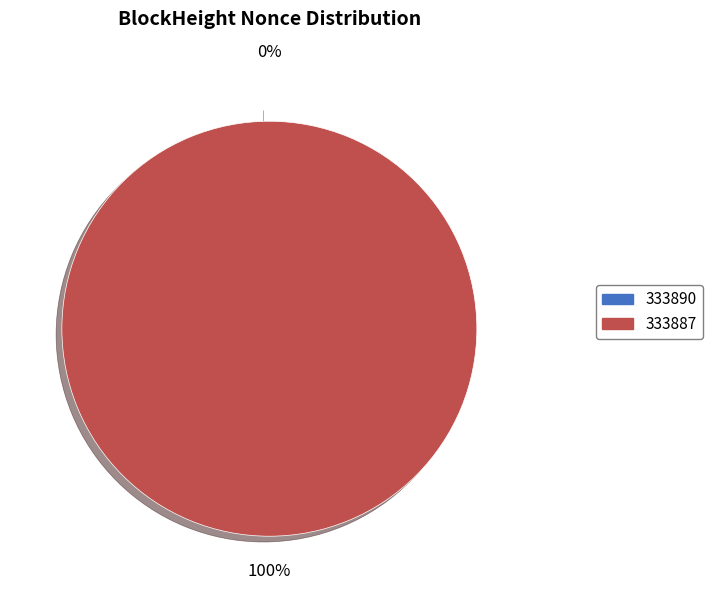

To the nearest percent, what is the difference between the 333890 and 333887 slice percentages?

100%